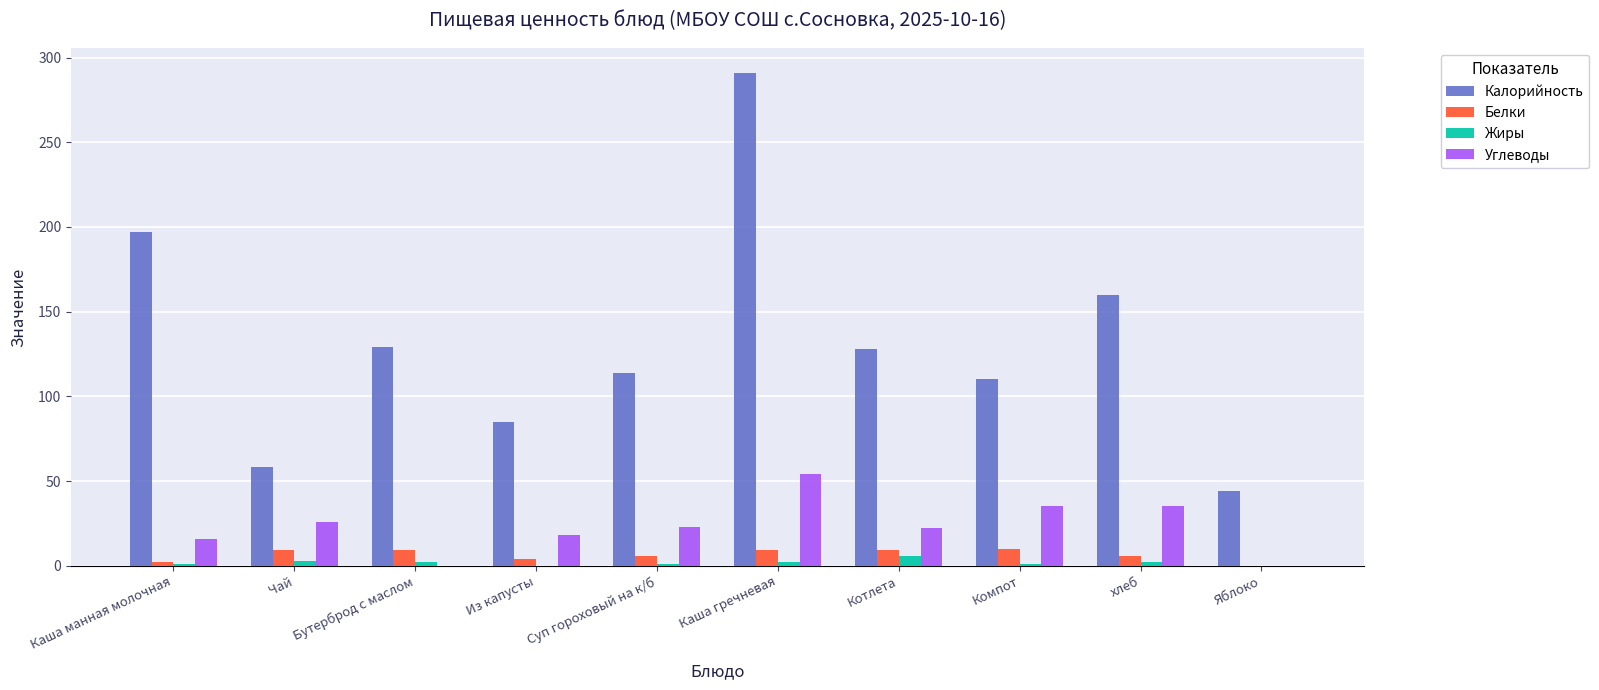

How many groups of bars are there?

10